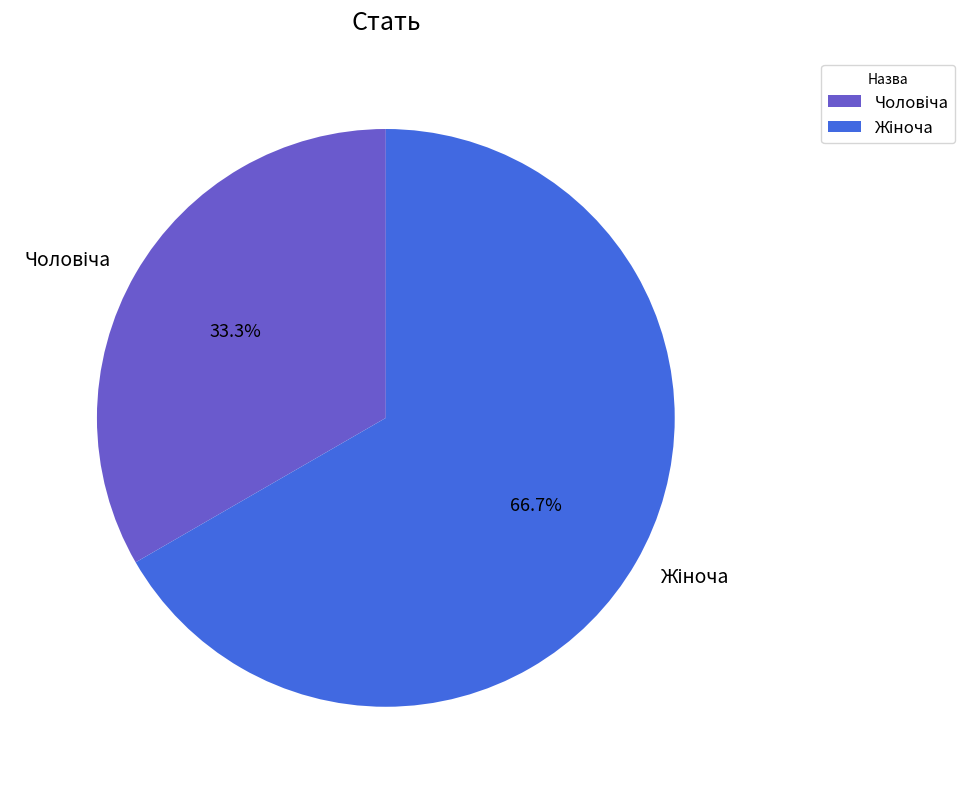

How many segments does this pie chart have?

2